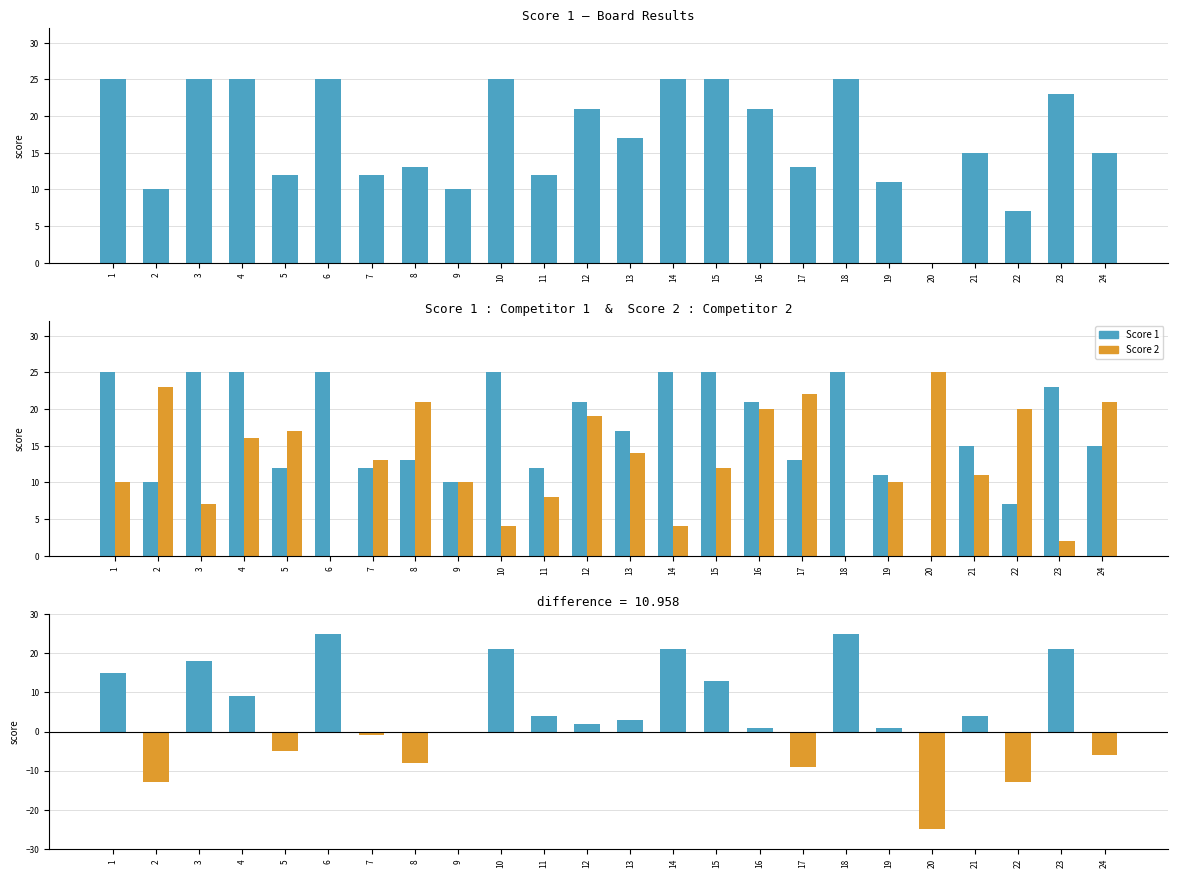

Reading right to left, transcribe all the data shown in this chart.

Score 1: 24=15	23=23	22=7	21=15	20=0	19=11	18=25	17=13	16=21	15=25	14=25	13=17	12=21	11=12	10=25	9=10	8=13	7=12	6=25	5=12	4=25	3=25	2=10	1=25
Score 2: 24=21	23=2	22=20	21=11	20=25	19=10	18=0	17=22	16=20	15=12	14=4	13=14	12=19	11=8	10=4	9=10	8=21	7=13	6=0	5=17	4=16	3=7	2=23	1=10
Score 1 − Score 2: 24=-6	23=21	22=-13	21=4	20=-25	19=1	18=25	17=-9	16=1	15=13	14=21	13=3	12=2	11=4	10=21	9=0	8=-8	7=-1	6=25	5=-5	4=9	3=18	2=-13	1=15